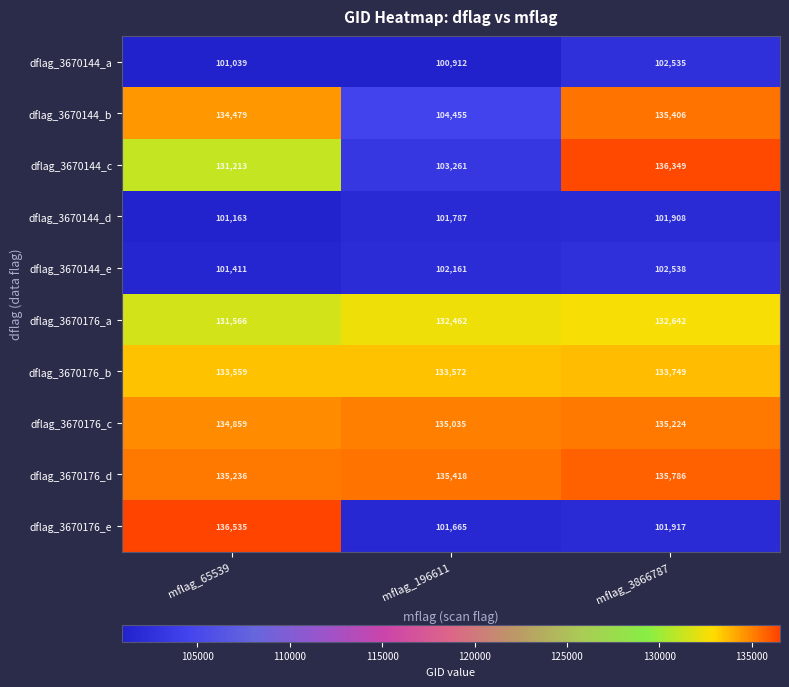

The value of dflag_3670144_e at mflag_196611 is 102161. True or false?

True